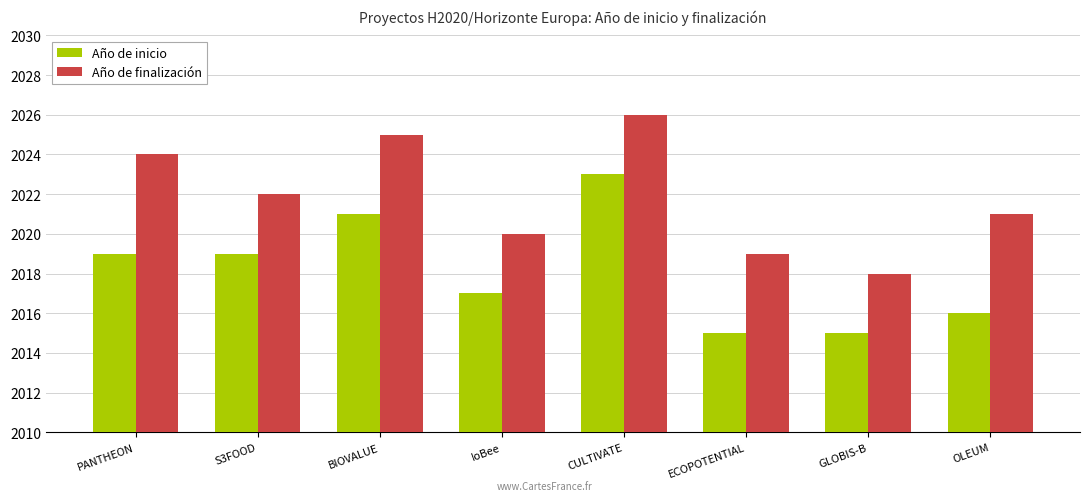

What are all the series names shown in the legend?

Año de inicio, Año de finalización